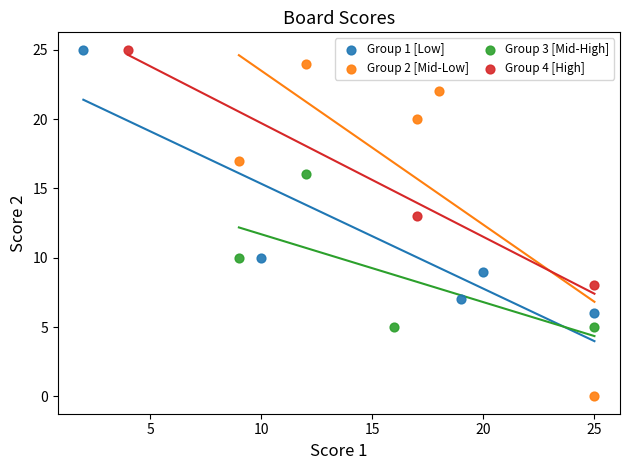

What are all the series names shown in the legend?

Group 1 [Low], Group 2 [Mid-Low], Group 3 [Mid-High], Group 4 [High]